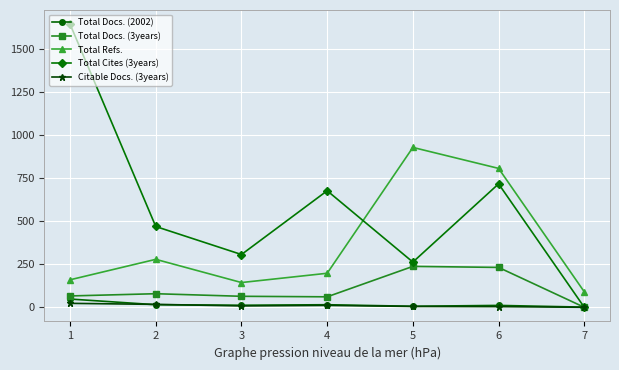

What is the greatest value displayed?

1647